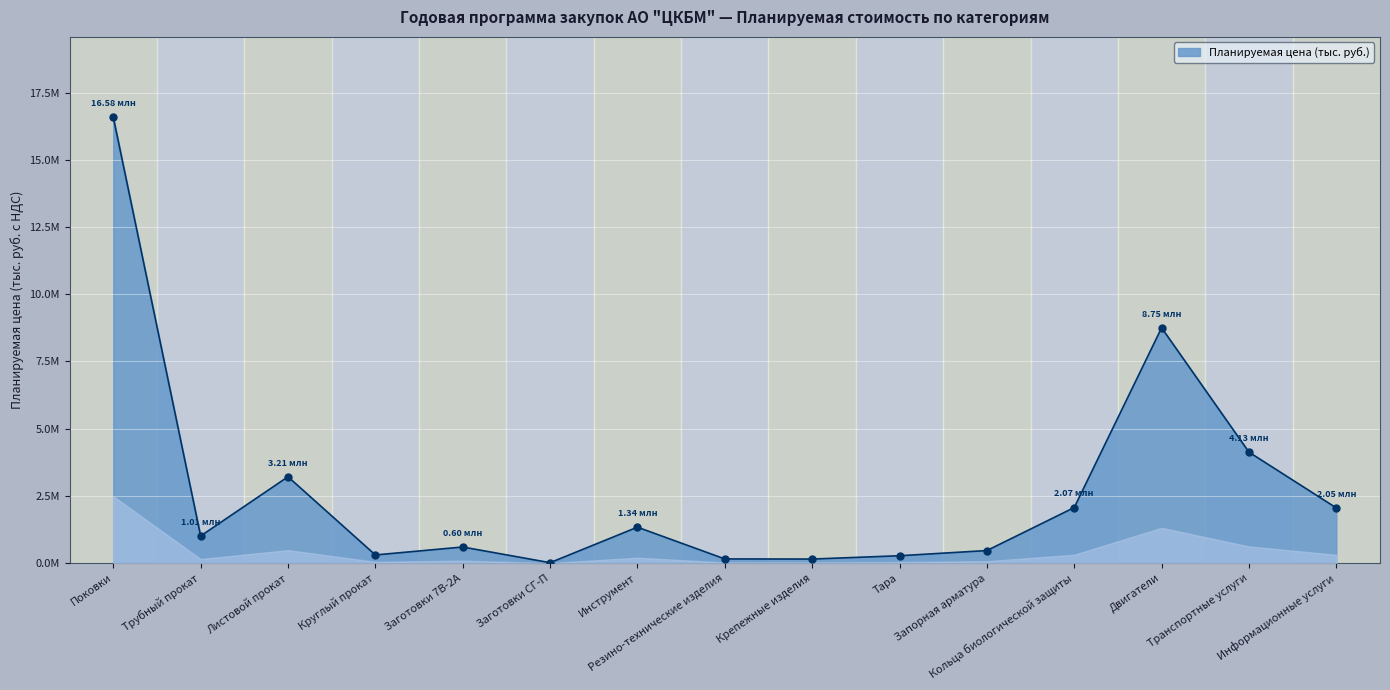

Is this an area chart (filled region under the line)?

Yes